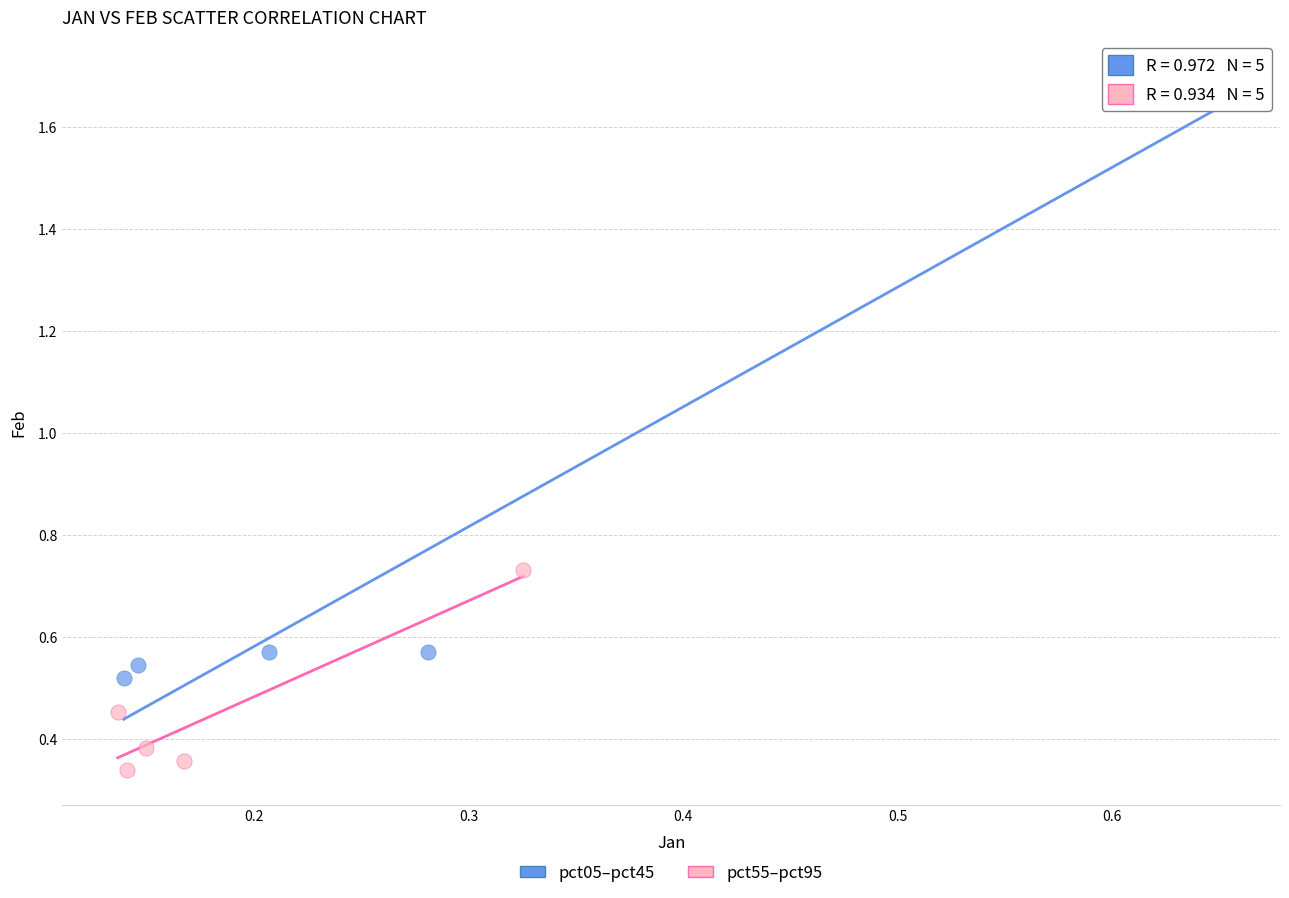

Which series contains the lowest Y value?

pct55–pct95